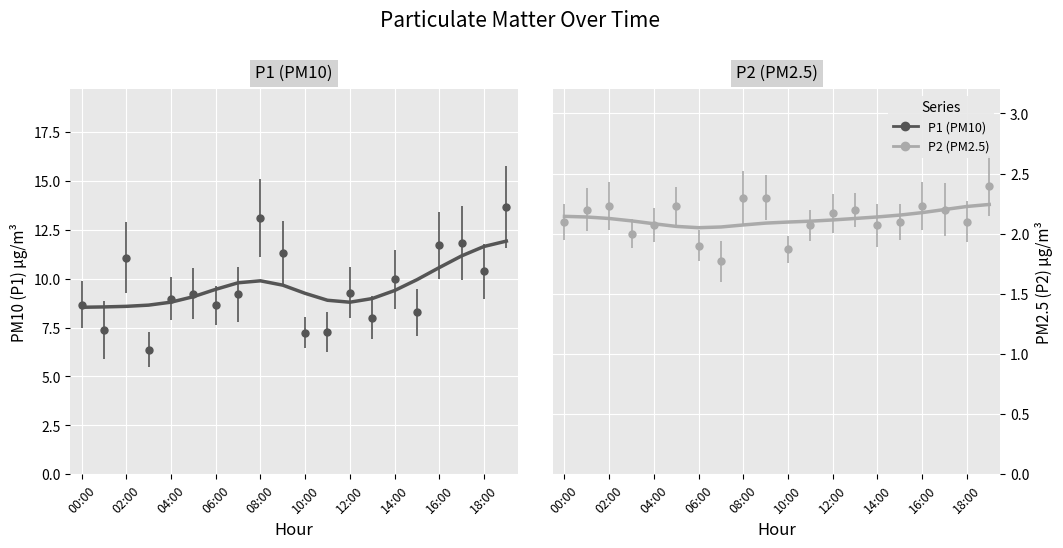

Which category has the lowest value in the P2 series?

07:00